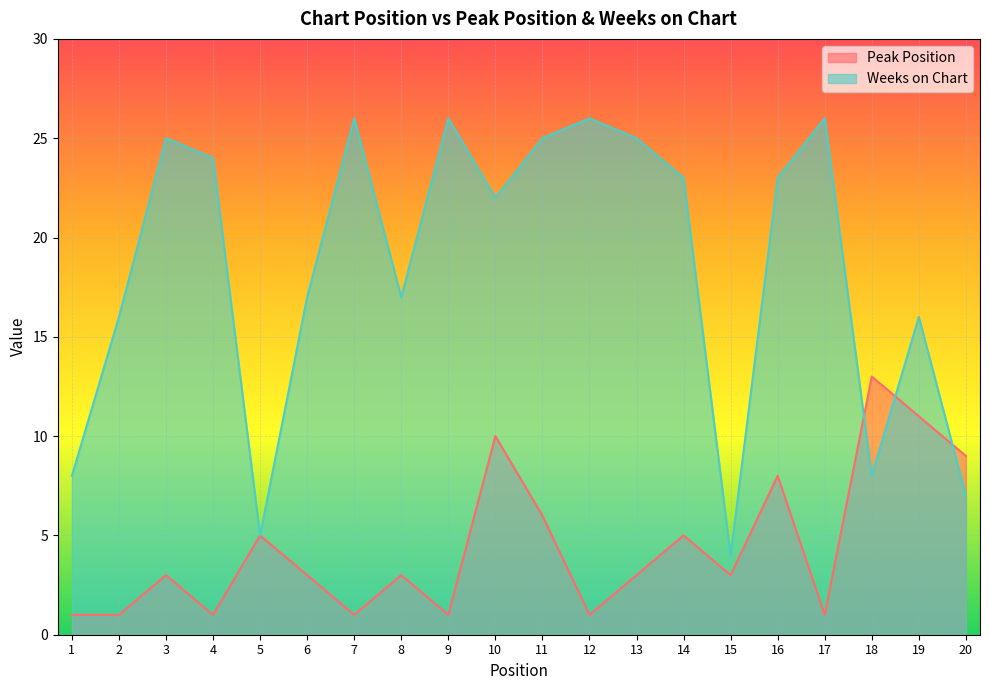

How many intersections are there between Weeks on Chart and Peak Position?

3